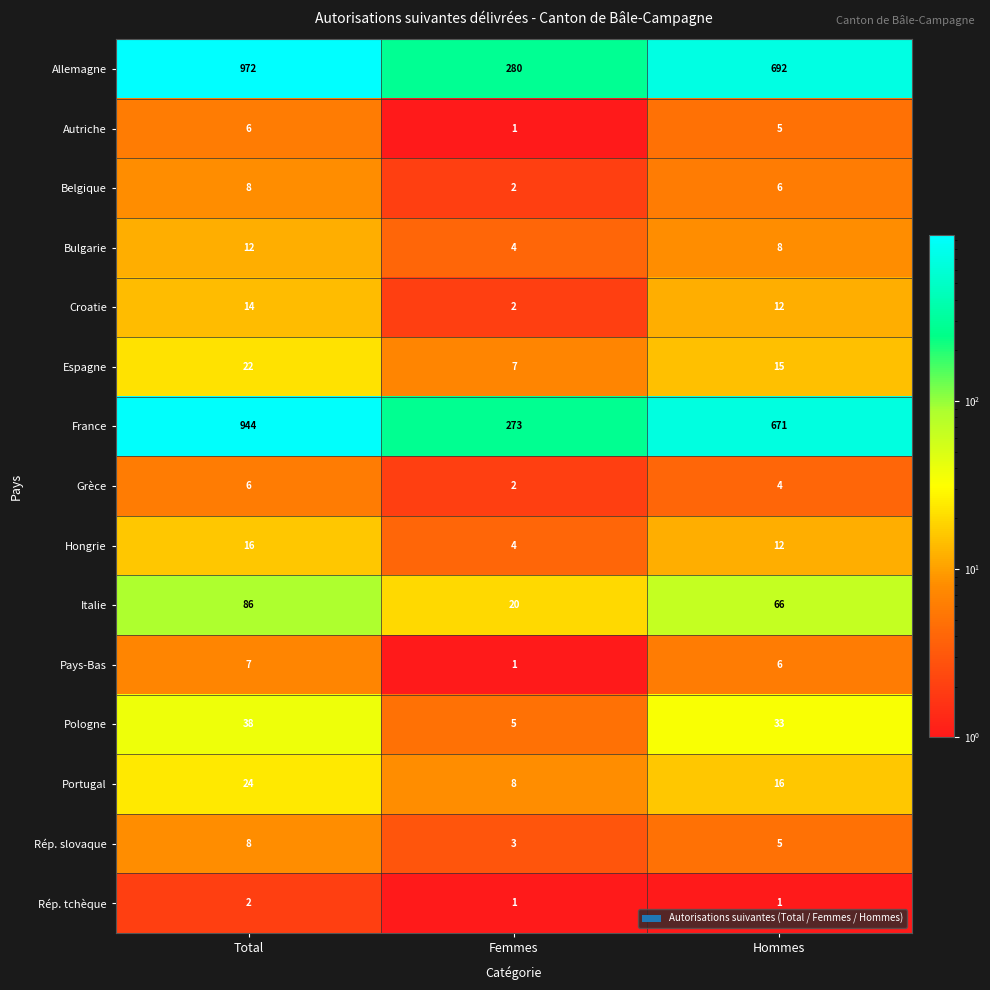

Which label corresponds to the largest value in the chart?

Total